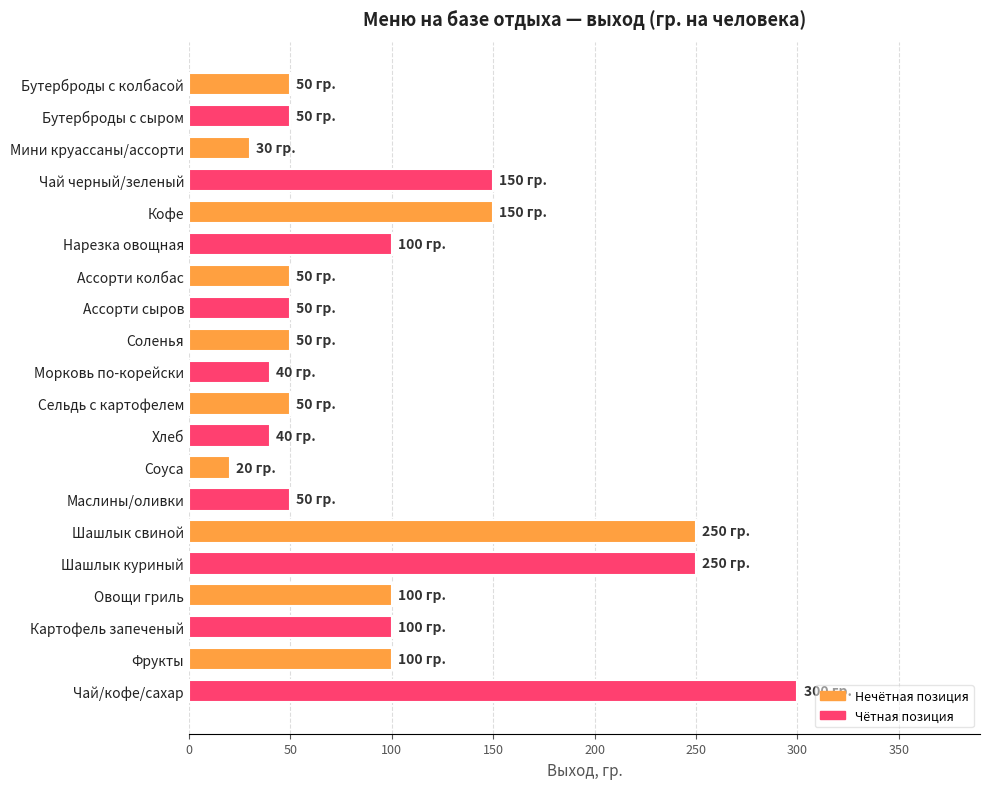

Is it true that the value at Ассорти колбас is 50?

True